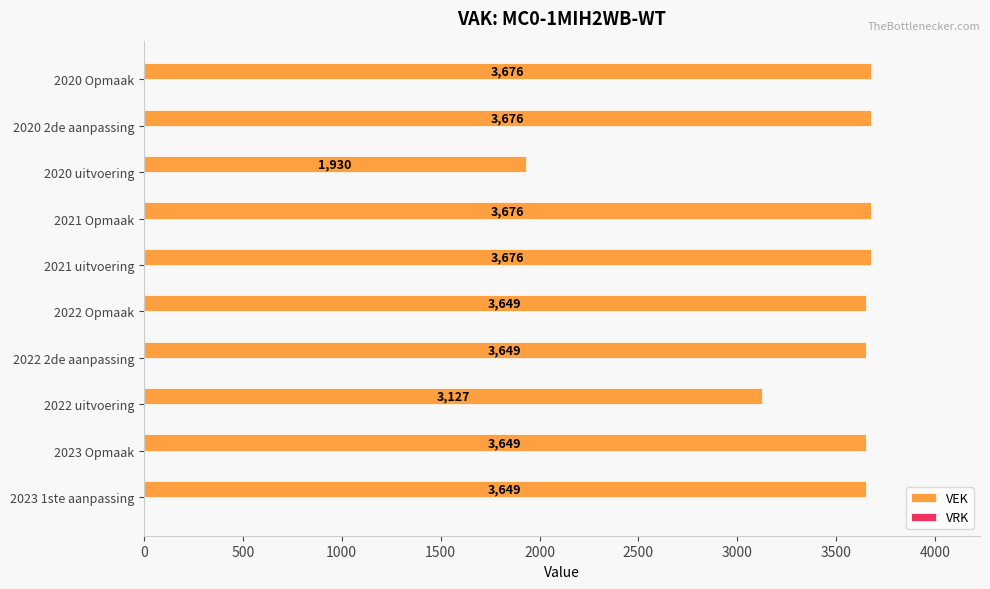

What is the greatest value displayed?

3676